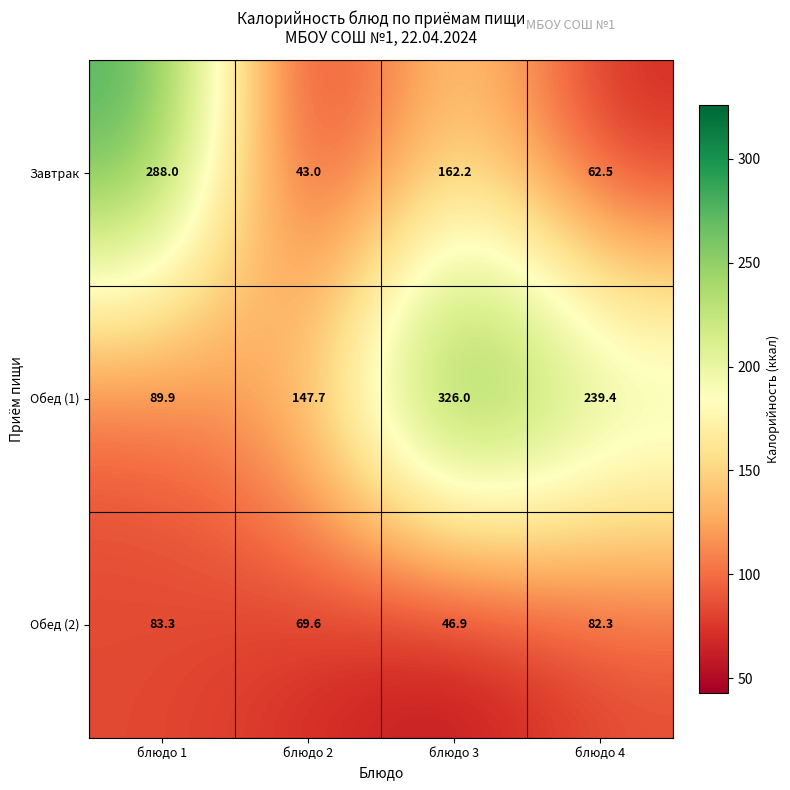

Is it true that Обед (2) equals 102.0 at блюдо 2?

False